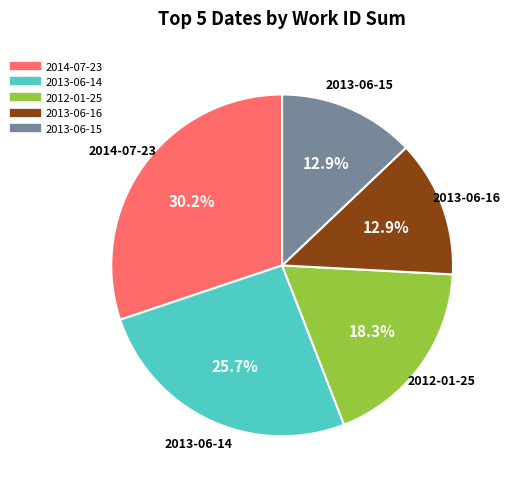

Does any single category account for the majority?

No